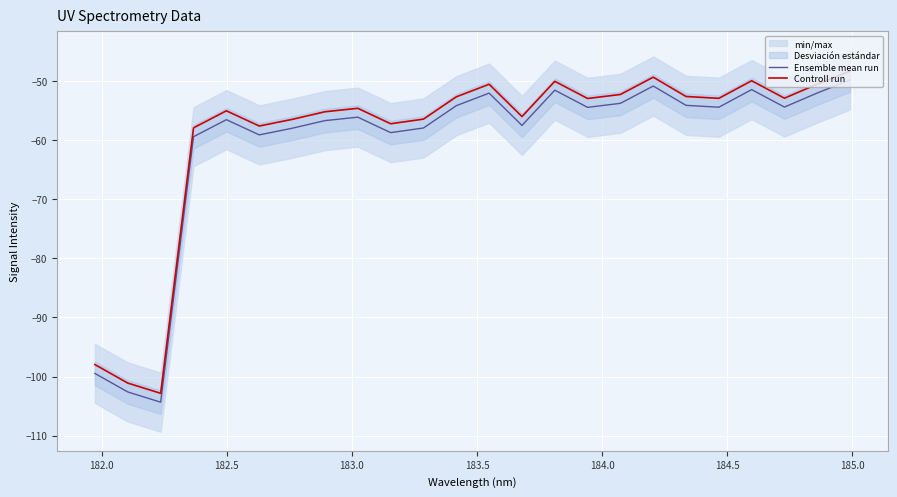

What is the highest value of the Ensemble mean run series?

-49.8